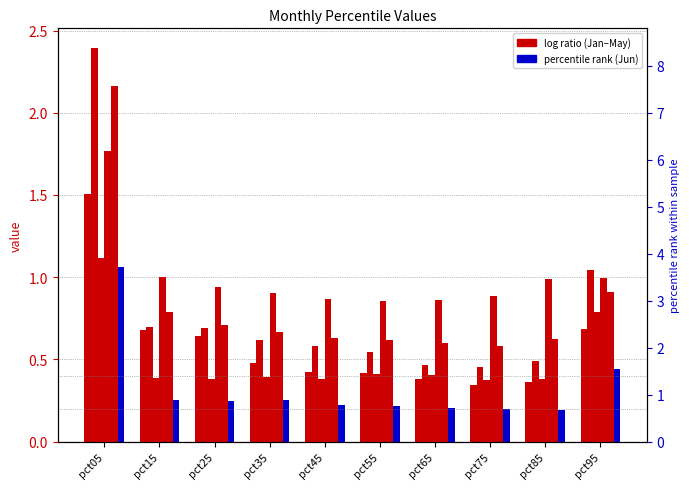

What is the difference between the maximum and minimum values in the Jan series?

1.2